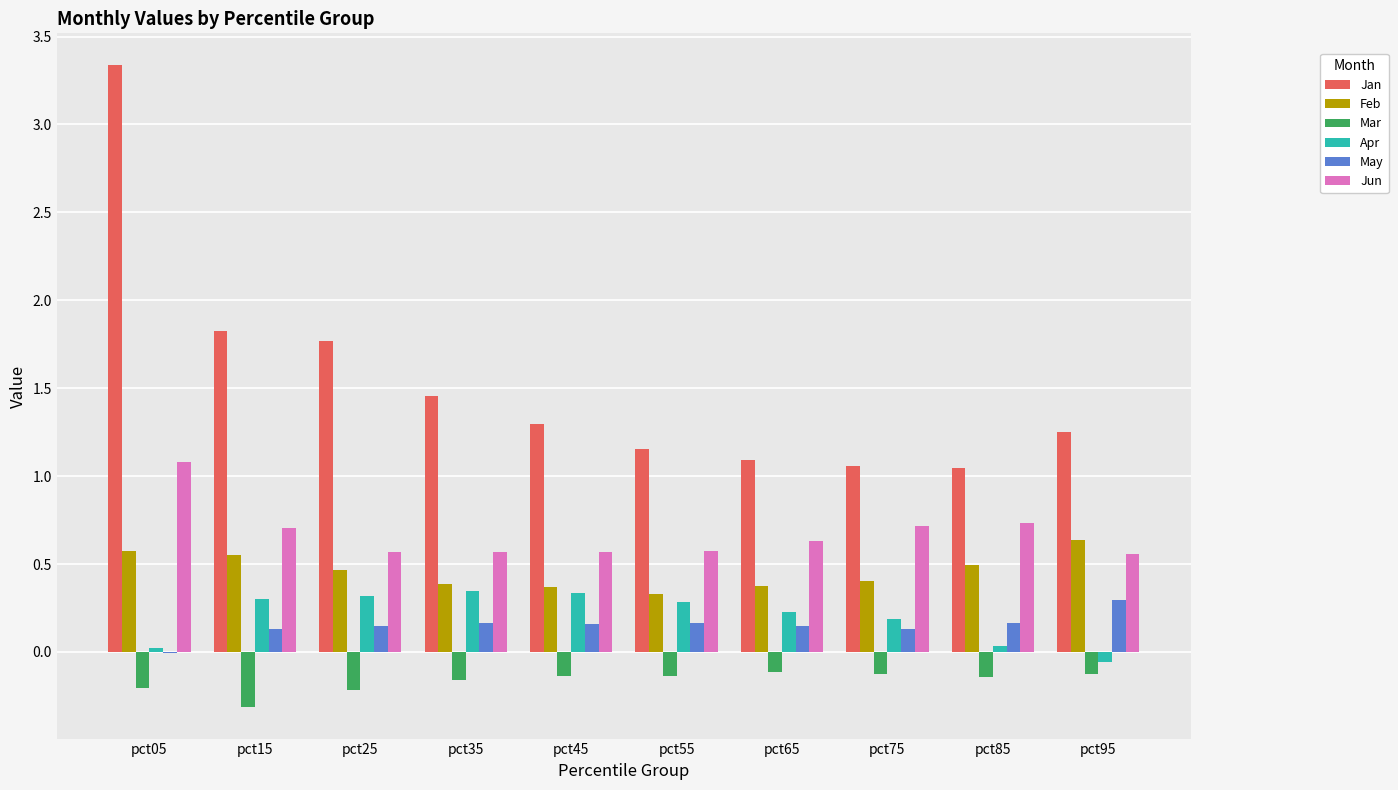

Which series has the widest spread of values?

Jan